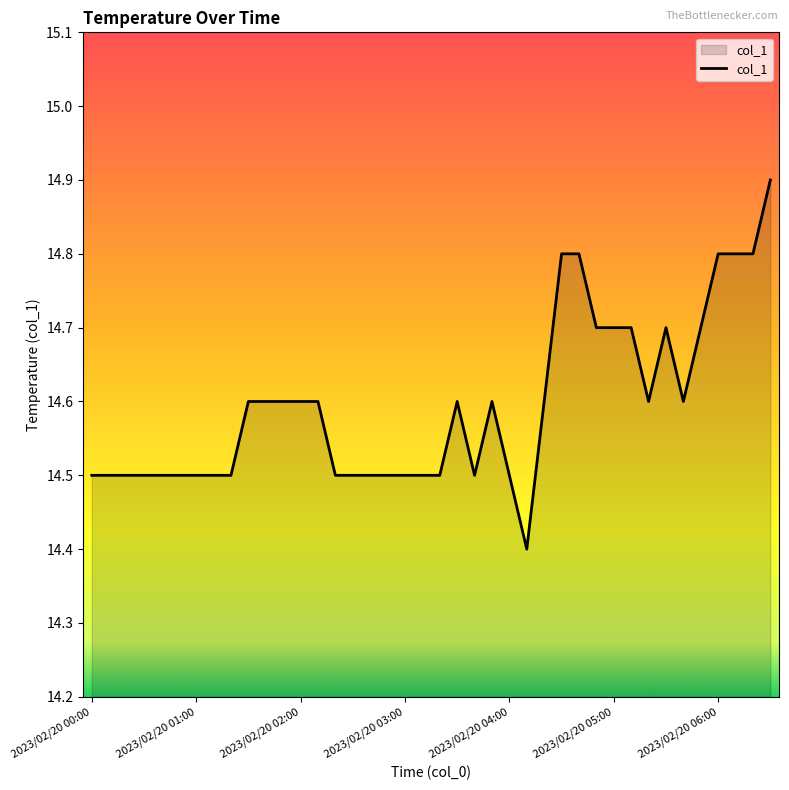

What is the greatest value displayed?

14.9